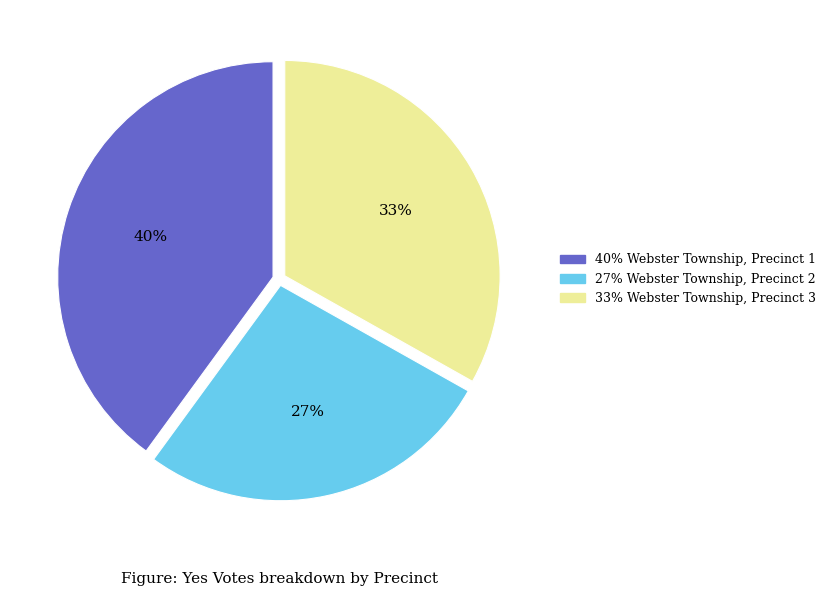

Is there a majority slice in this chart?

No